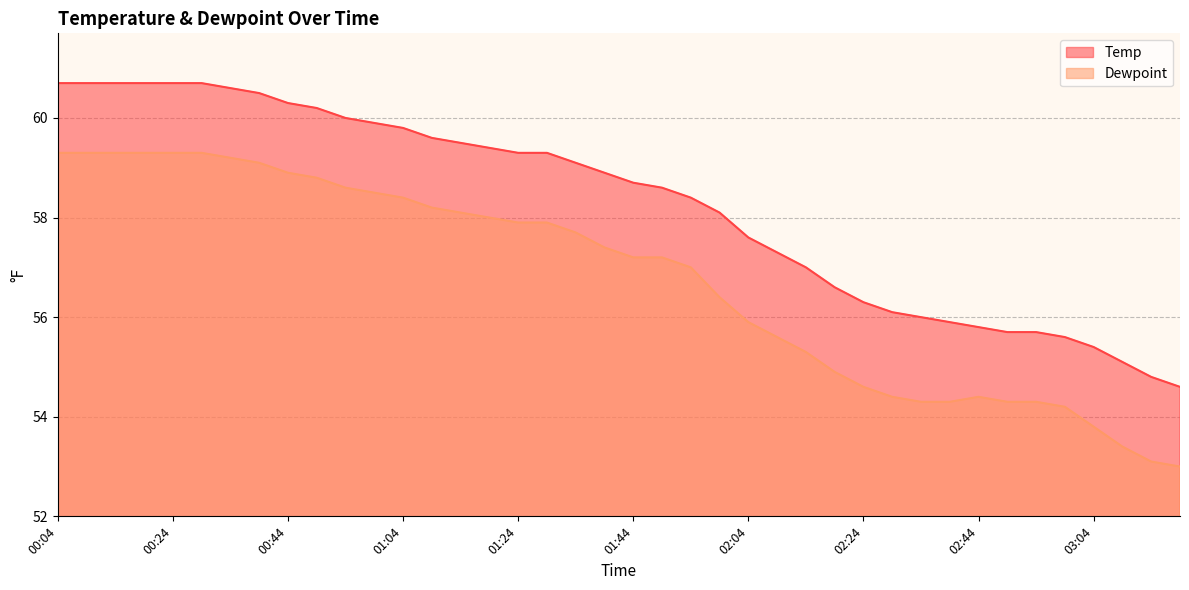

True or false: Temp and Dewpoint intersect in this chart.

False